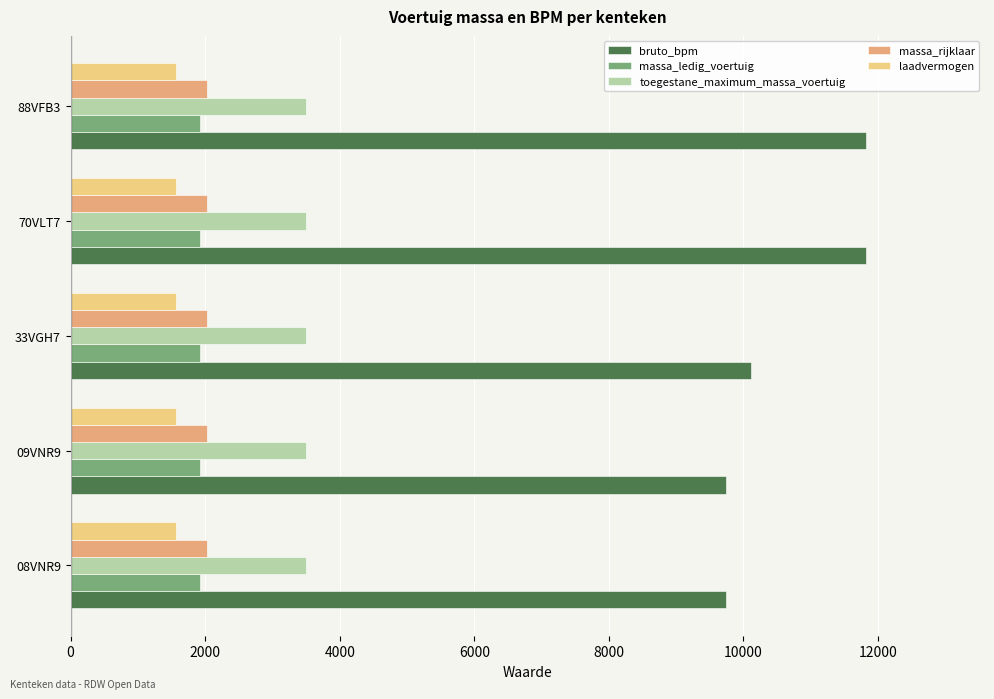

Which series has the widest spread of values?

bruto_bpm